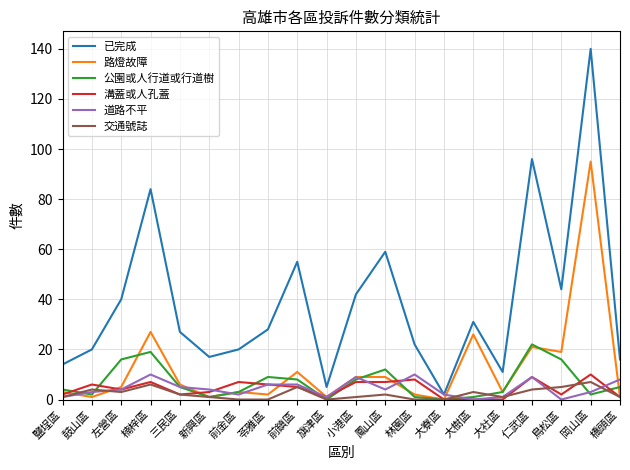

Reading right to left, what are all the values shown in this chart?

已完成: 橋頭區=16	岡山區=140	鳥松區=44	仁武區=96	大社區=11	大樹區=31	大寮區=2	林園區=22	鳳山區=59	小港區=42	旗津區=5	前鎮區=55	苓雅區=28	前金區=20	新興區=17	三民區=27	楠梓區=84	左營區=40	鼓山區=20	鹽埕區=14
路燈故障: 橋頭區=1	岡山區=95	鳥松區=19	仁武區=21	大社區=3	大樹區=26	大寮區=0	林園區=2	鳳山區=9	小港區=9	旗津區=1	前鎮區=11	苓雅區=2	前金區=3	新興區=1	三民區=6	楠梓區=27	左營區=5	鼓山區=1	鹽埕區=3
公園或人行道或行道樹: 橋頭區=5	岡山區=2	鳥松區=16	仁武區=22	大社區=3	大樹區=1	大寮區=0	林園區=1	鳳山區=12	小港區=8	旗津區=0	前鎮區=8	苓雅區=9	前金區=3	新興區=1	三民區=5	楠梓區=19	左營區=16	鼓山區=2	鹽埕區=4
溝蓋或人孔蓋: 橋頭區=1	岡山區=10	鳥松區=2	仁武區=9	大社區=0	大樹區=0	大寮區=0	林園區=8	鳳山區=7	小港區=7	旗津區=1	前鎮區=5	苓雅區=6	前金區=7	新興區=3	三民區=2	楠梓區=7	左營區=4	鼓山區=6	鹽埕區=2
道路不平: 橋頭區=8	岡山區=3	鳥松區=0	仁武區=9	大社區=1	大樹區=0	大寮區=2	林園區=10	鳳山區=4	小港區=9	旗津區=1	前鎮區=6	苓雅區=6	前金區=2	新興區=4	三民區=5	楠梓區=10	左營區=4	鼓山區=3	鹽埕區=1
交通號誌: 橋頭區=1	岡山區=7	鳥松區=5	仁武區=4	大社區=1	大樹區=3	大寮區=0	林園區=0	鳳山區=2	小港區=1	旗津區=0	前鎮區=5	苓雅區=0	前金區=0	新興區=1	三民區=2	楠梓區=6	左營區=3	鼓山區=4	鹽埕區=1